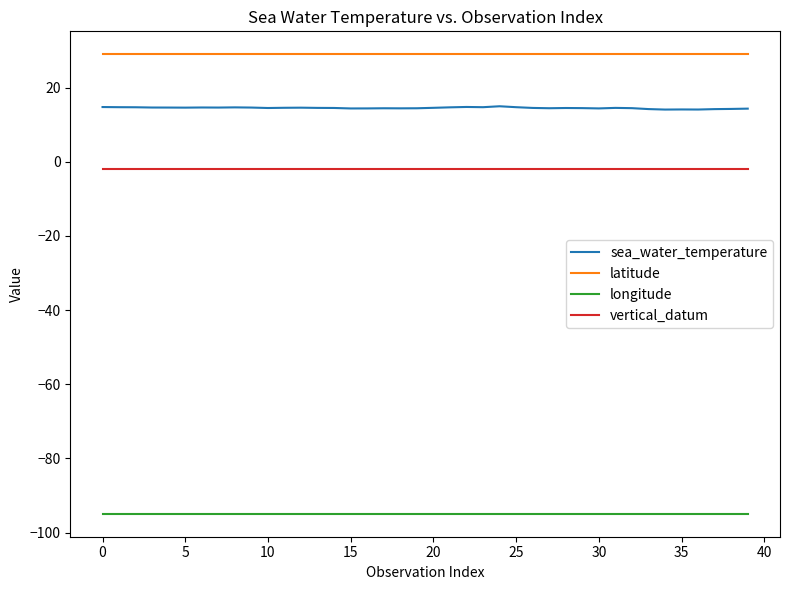

What is the greatest value displayed?

29.0